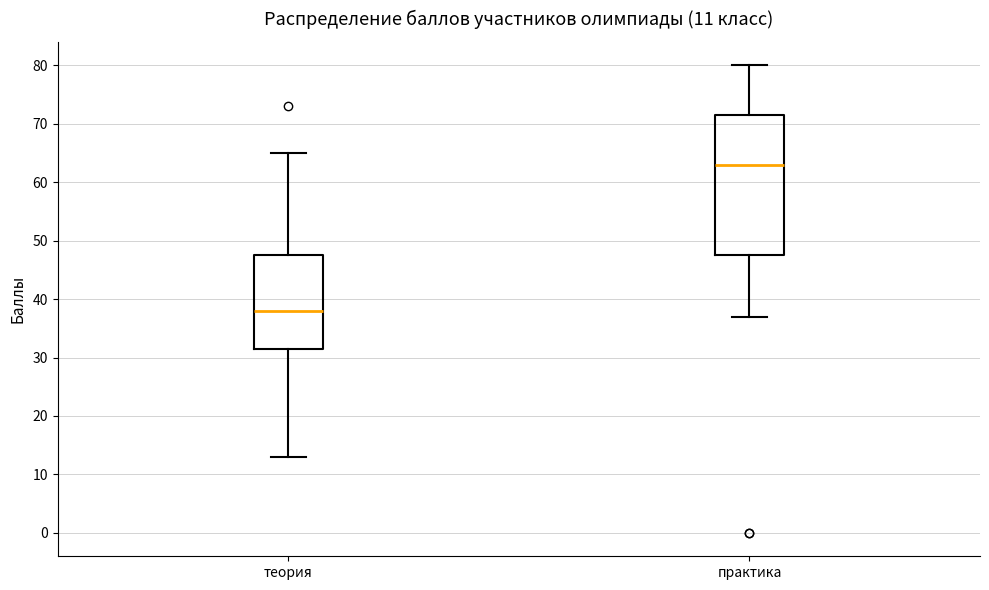

Which box is the tallest, from its lower edge to its upper edge?

практика